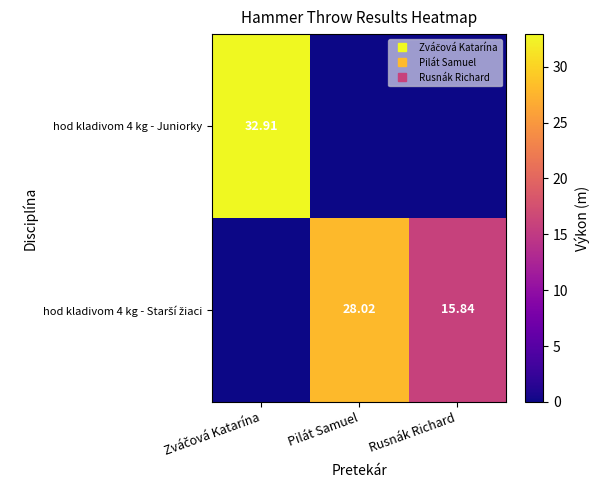

What is the sum of the hod kladivom 4 kg - Starší žiaci values at Zváčová Katarína and Pilát Samuel?

28.0